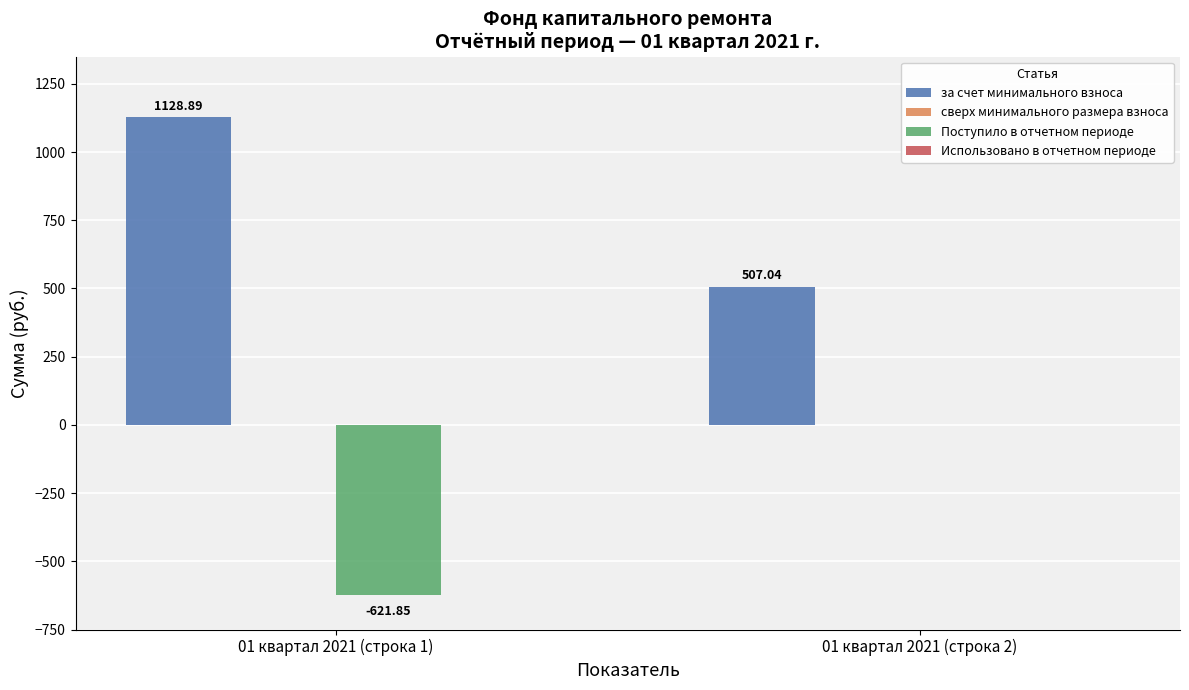

Are the bars horizontal?

No